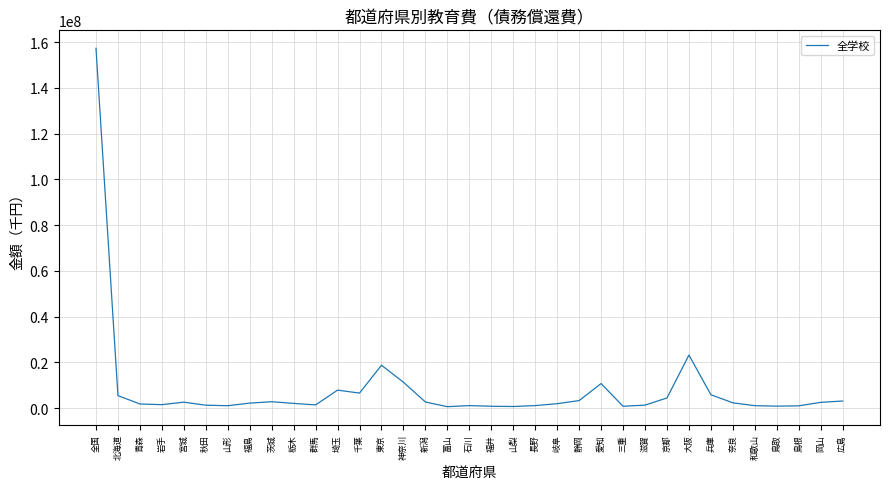

Between 東京 and 奈良, which is larger?

東京